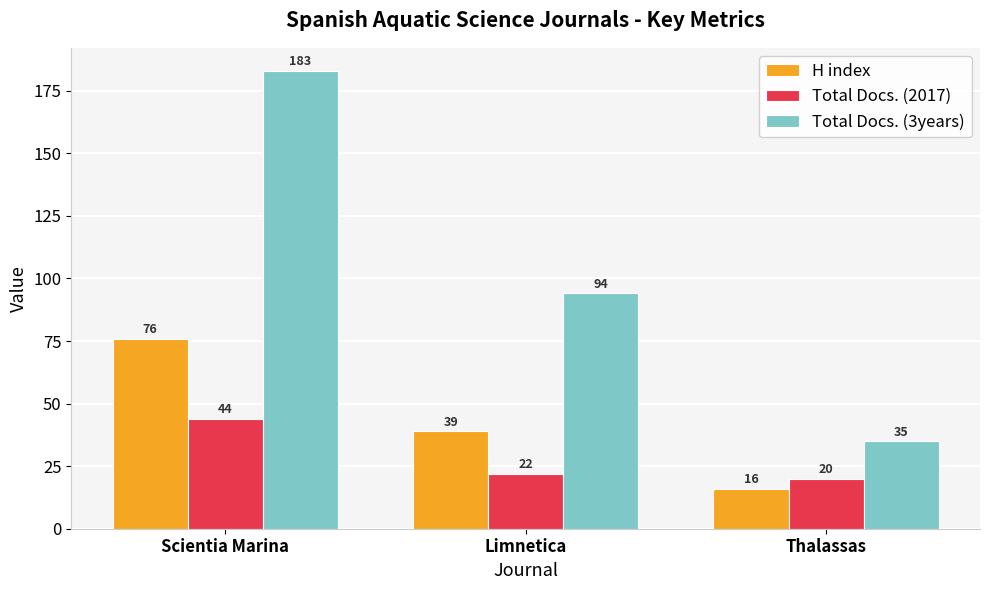

True or false: Total Docs. (2017) has a value of 44 at Scientia Marina.

True